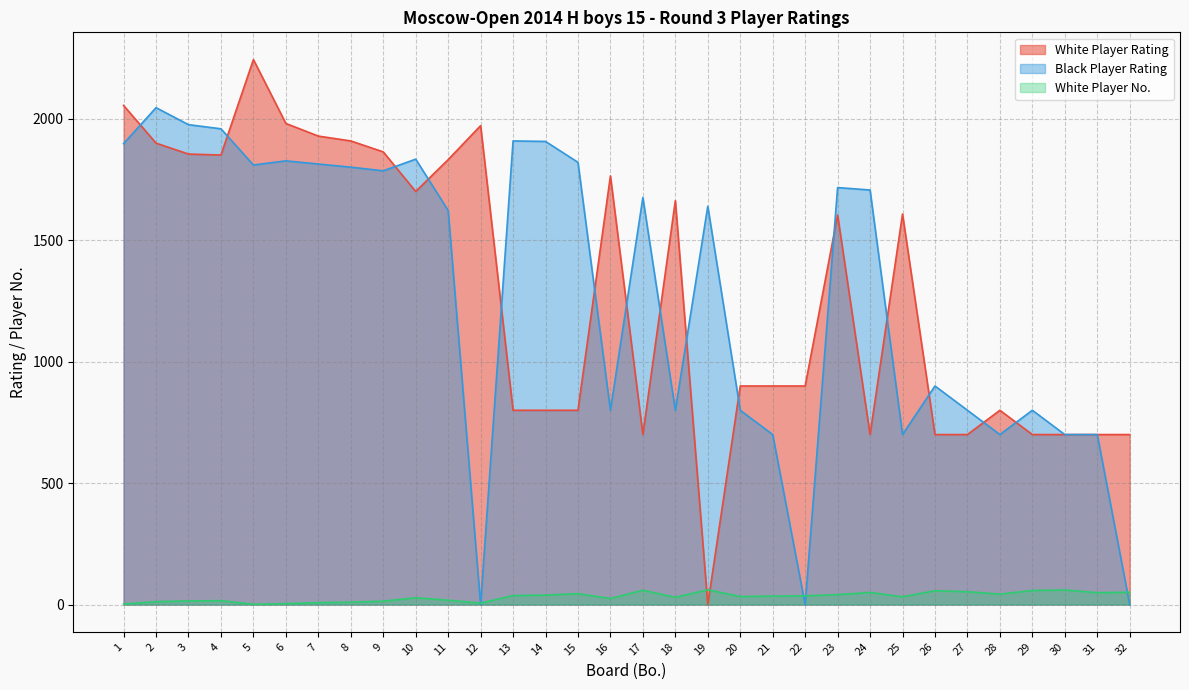

What is the sum of all Black Player Rating values?

41151